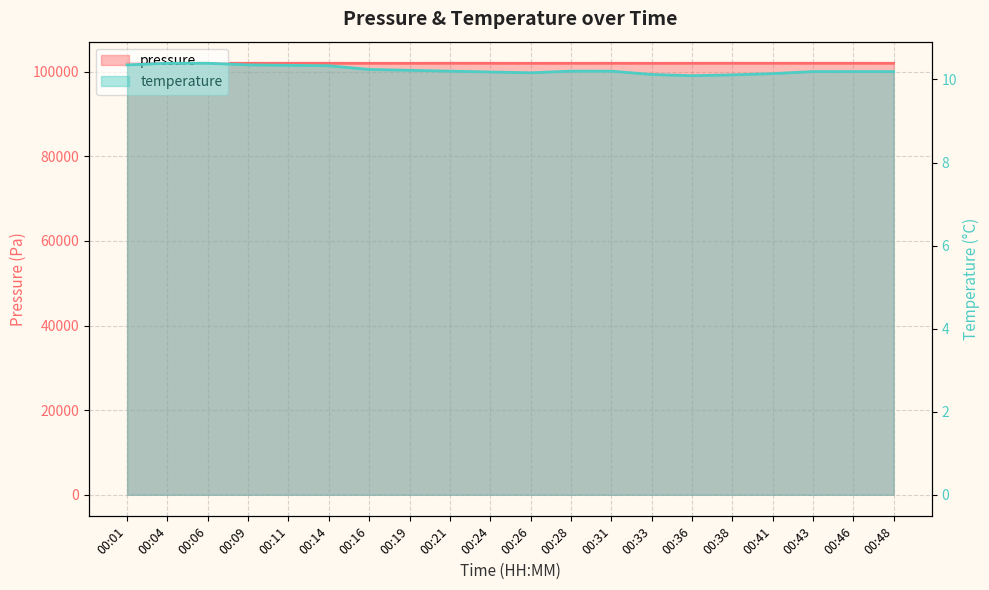

Reading left to right, list all the values displayed in this chart.

pressure: 00:01=101990.5	00:04=101988.4	00:06=101988.4	00:09=101995.2	00:11=101999.9	00:14=102003.8	00:16=101993.7	00:19=101993.3	00:21=102008.5	00:24=102000.8	00:26=101995.1	00:28=101998.4	00:31=102000.4	00:33=101994.5	00:36=102000.8	00:38=102008.5	00:41=102002.2	00:43=102001.6	00:46=102001.6	00:48=101996.9
temperature: 00:01=10.3	00:04=10.4	00:06=10.4	00:09=10.3	00:11=10.3	00:14=10.3	00:16=10.2	00:19=10.2	00:21=10.2	00:24=10.2	00:26=10.2	00:28=10.2	00:31=10.2	00:33=10.1	00:36=10.1	00:38=10.1	00:41=10.1	00:43=10.2	00:46=10.2	00:48=10.2